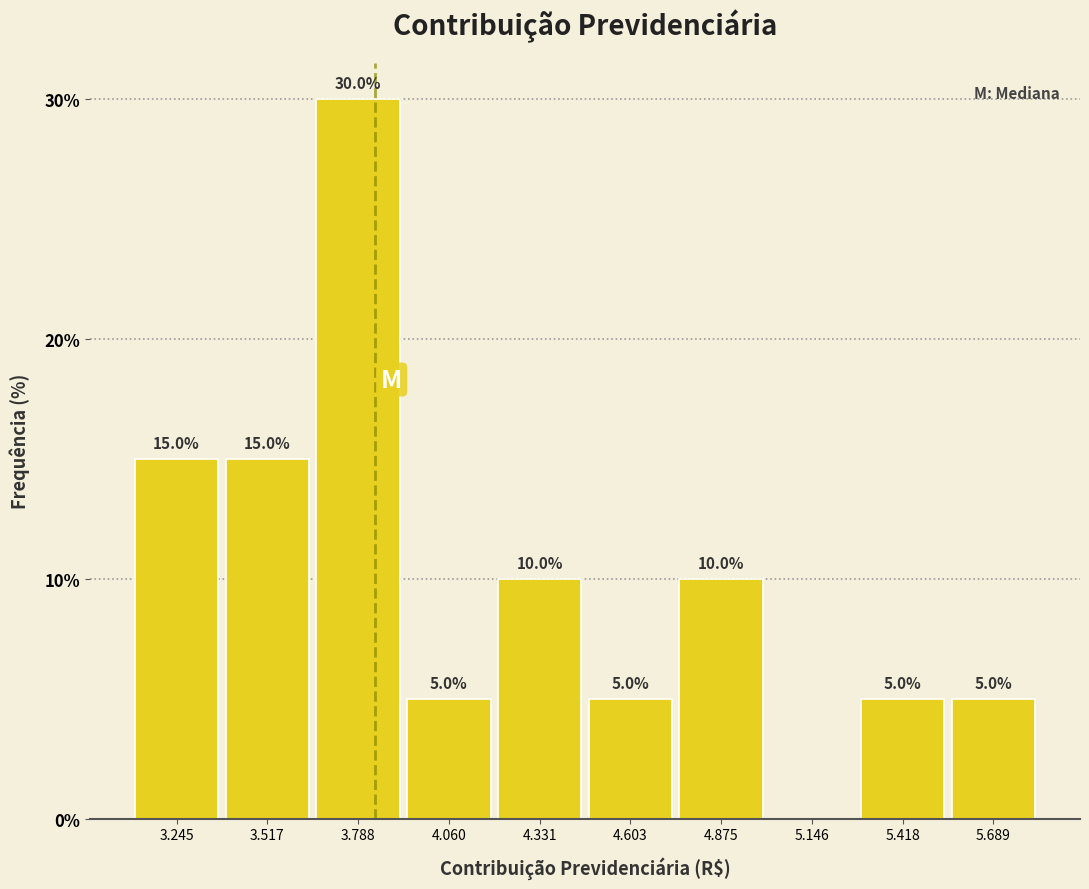

What is the greatest value displayed?

30